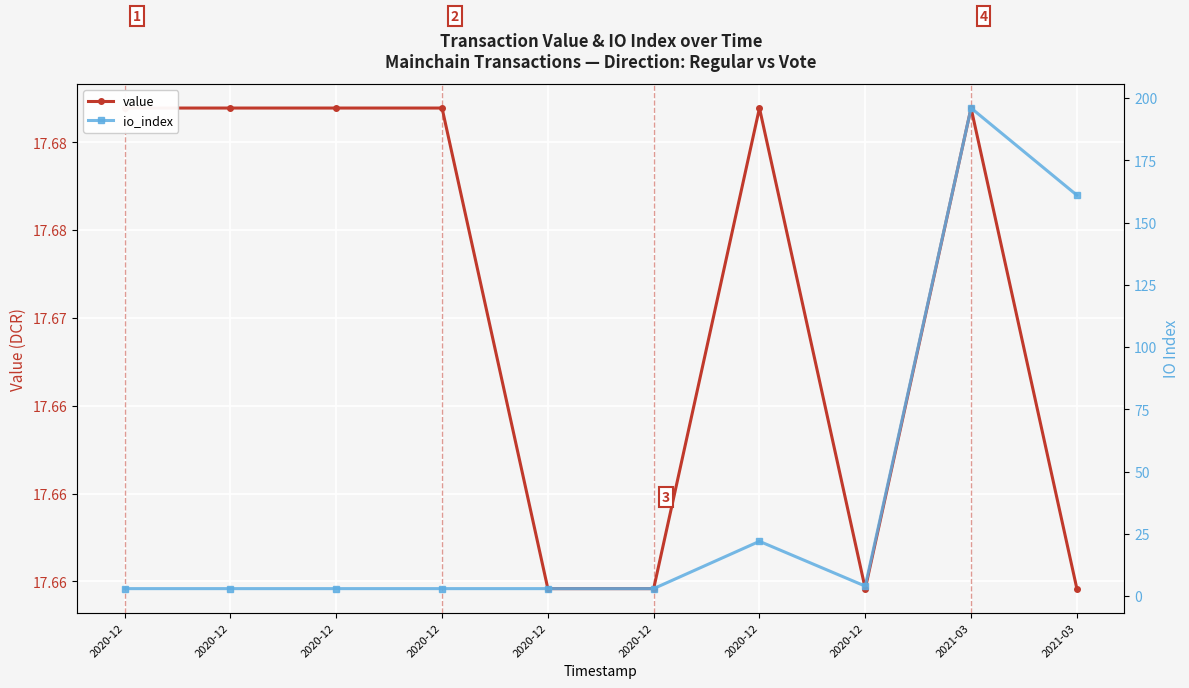

Which category has the lowest value in the value series?

2020-12